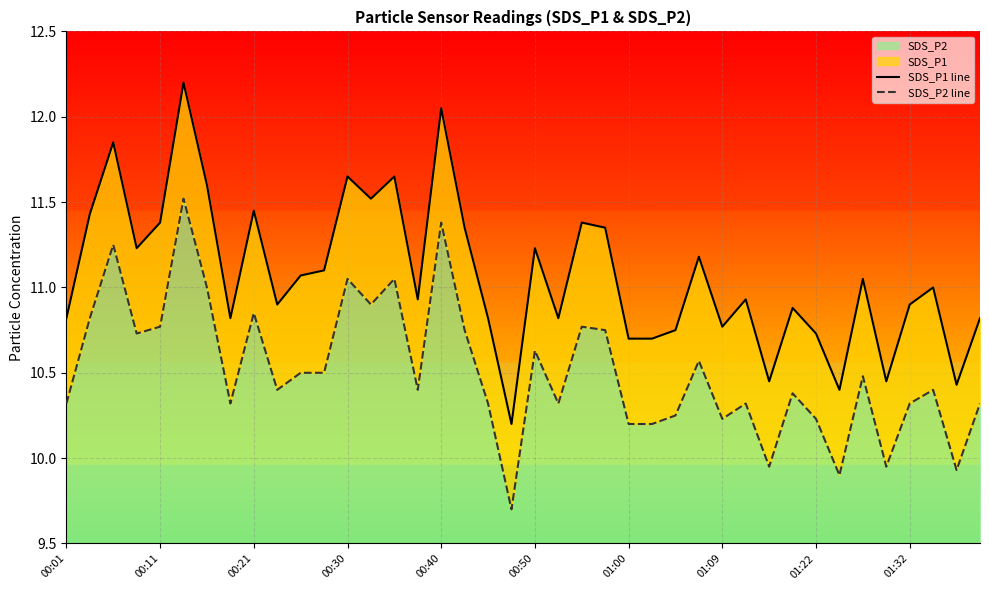

What is the average value of the SDS_P2 line series?

10.5